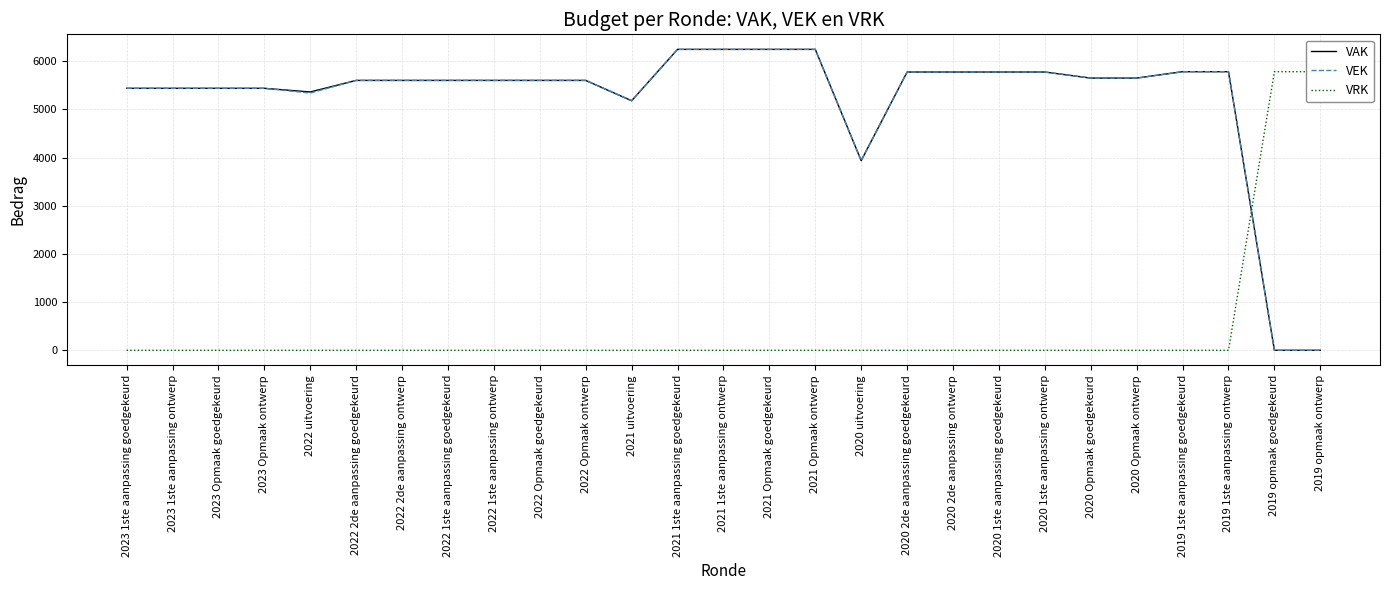

What value does the VEK series have at 2021 Opmaak goedgekeurd, to the nearest 10?

6240